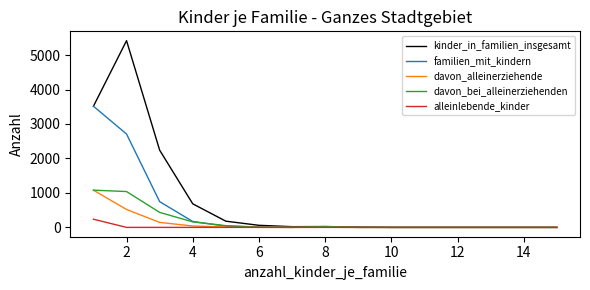

Which series has the widest spread of values?

kinder_in_familien_insgesamt